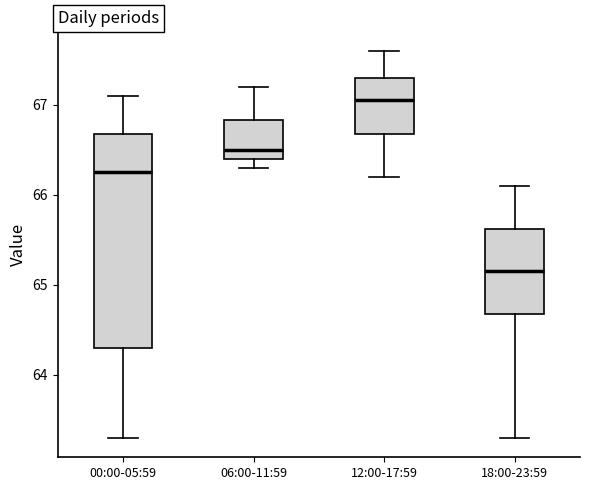

Which box's median line is the lowest?

18:00-23:59